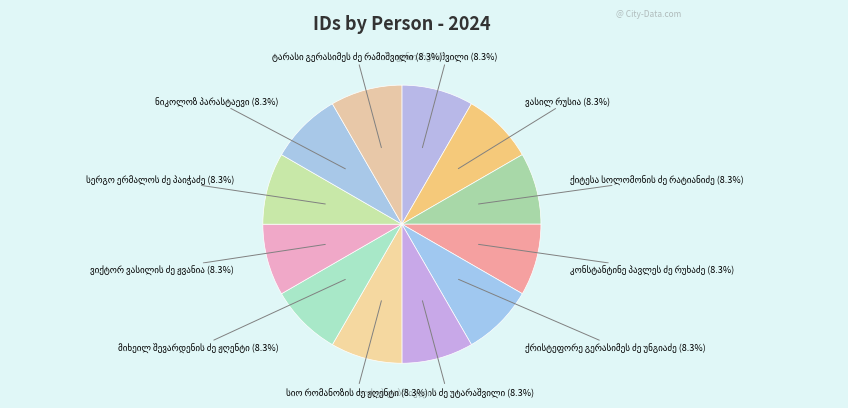

How many slices are in this pie chart?

12